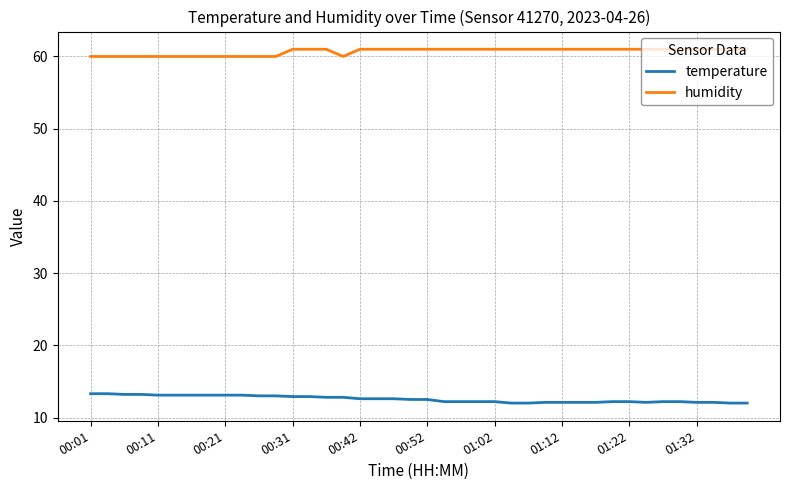

True or false: humidity and temperature cross at least once.

False